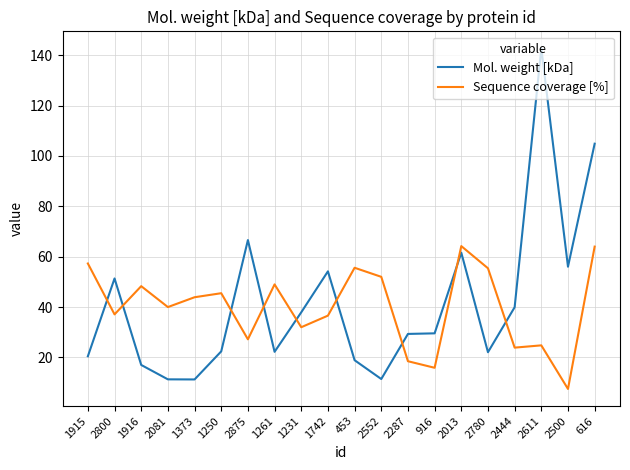

At how many categories does at least one series exceed 60?

4